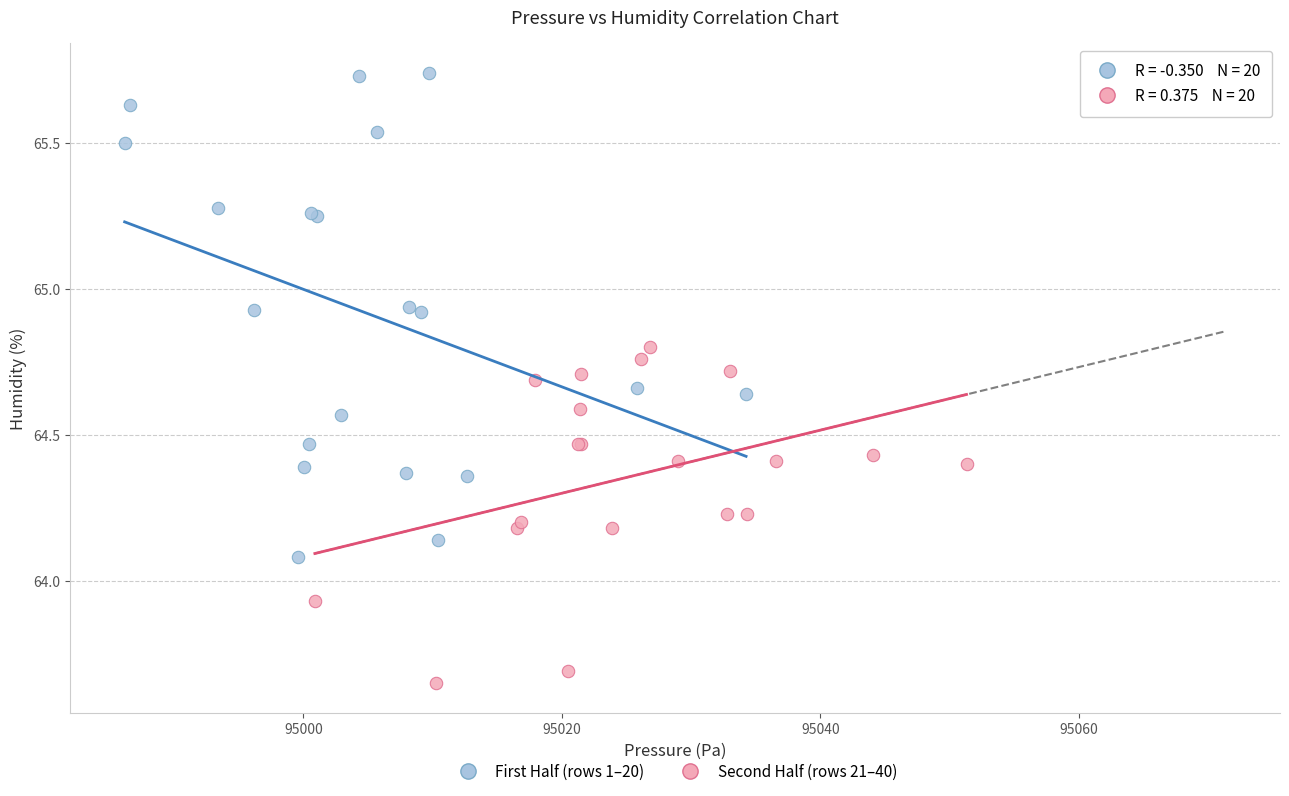

Which series has the widest spread of Y values?

First Half (rows 1–20)